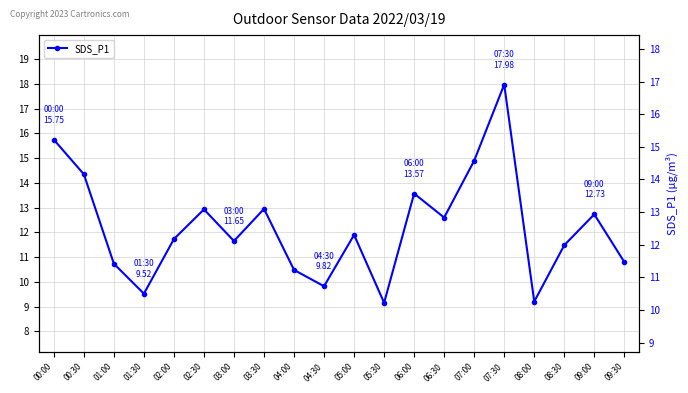

Is this an area chart (filled region under the line)?

No